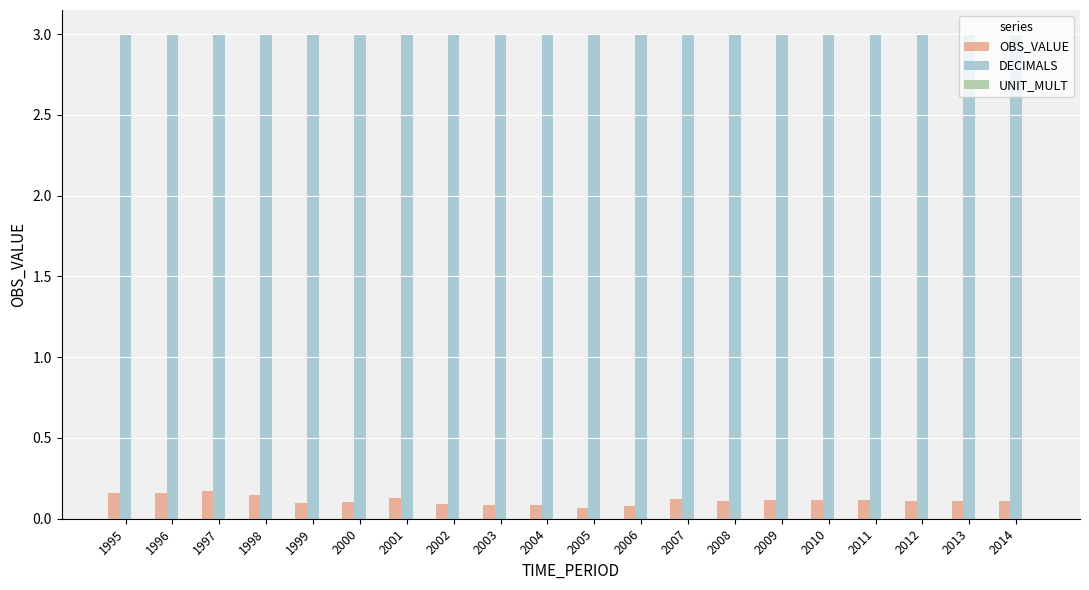

What is the maximum value shown in the chart?

3.0